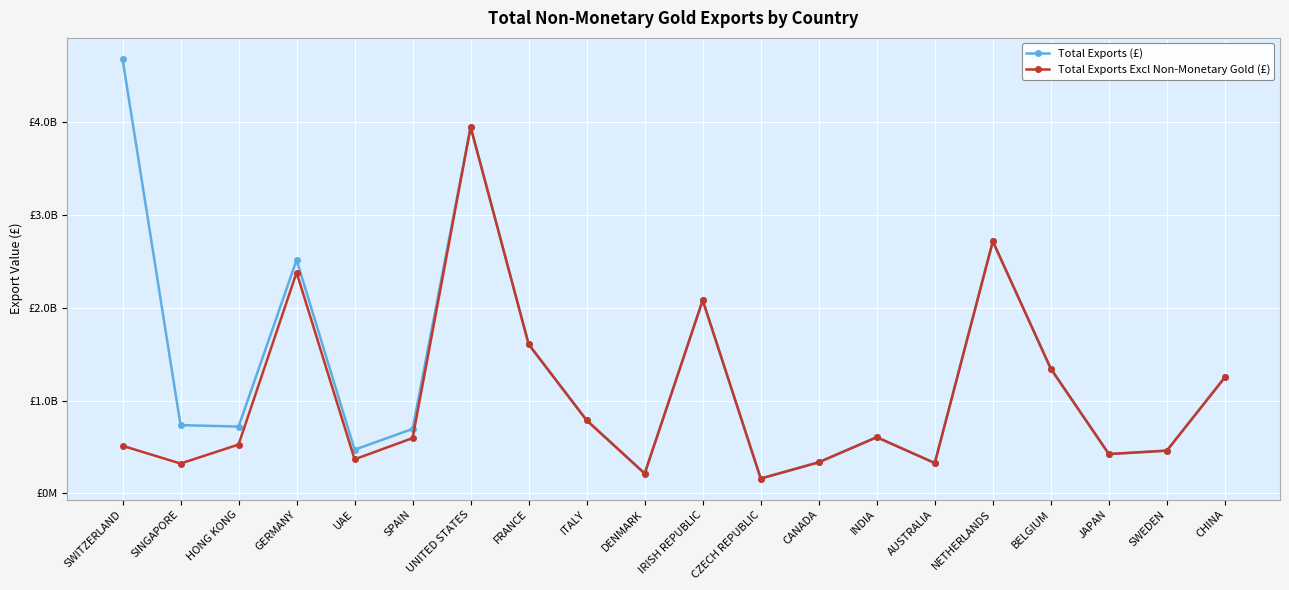

Which series has the widest spread of values?

Total Exports (£)